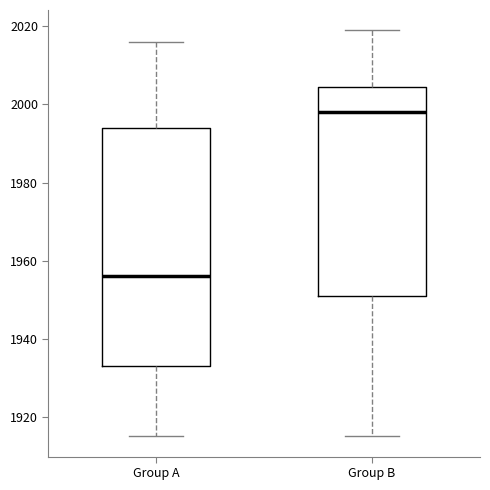

Reading left to right, read every box against the y-axis: the position of its median line, the range the box covers, and the ends of its whiskers. The values are not printed on the chart, so give them approximately, as read against the axis.

Group A: median 1956, box 1934 to 1994, whiskers 1916 to 2016
Group B: median 1998, box 1952 to 2004, whiskers 1916 to 2020